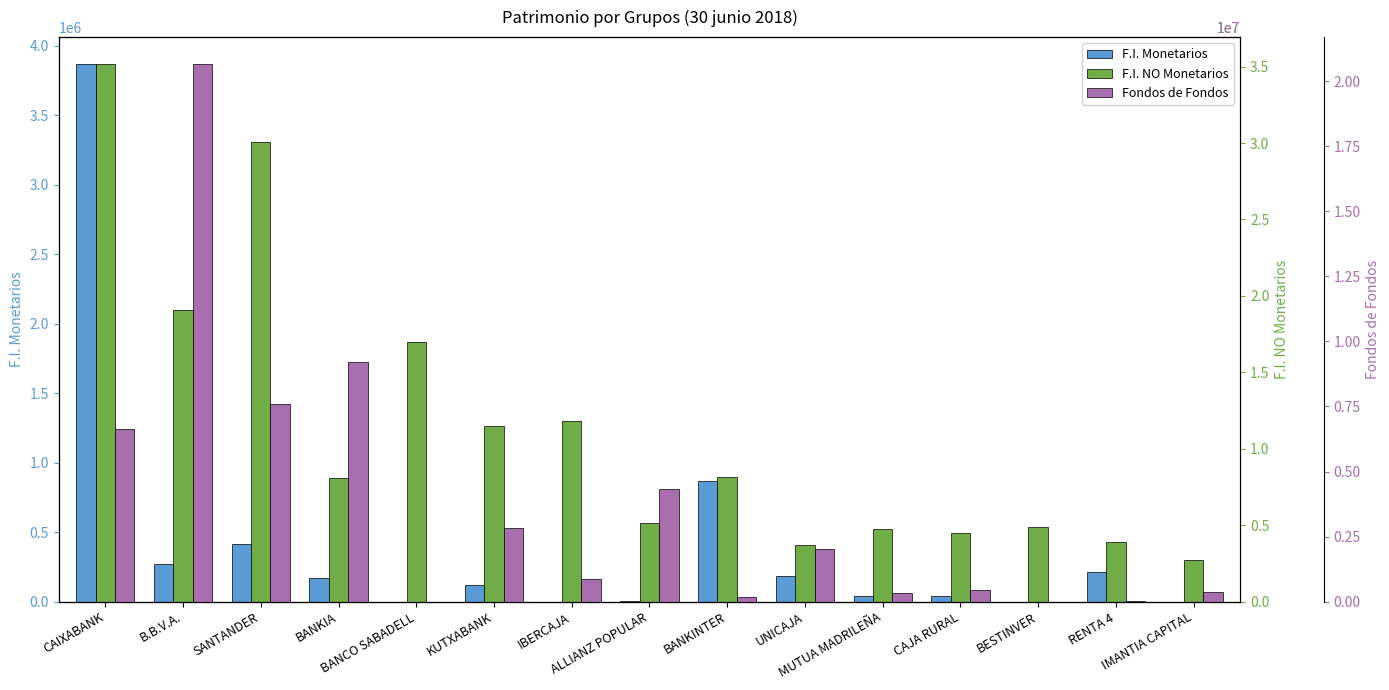

What is the label of the 2nd bar from the left?

B.B.V.A.